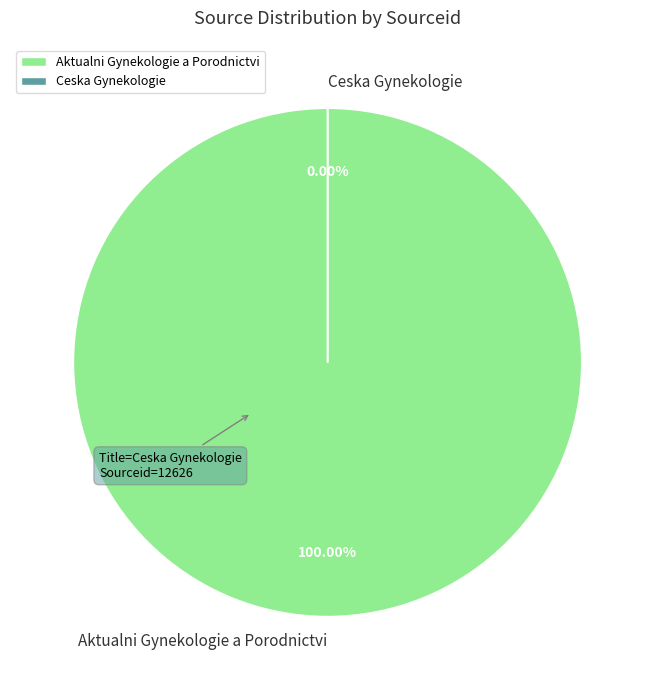

Is it true that Ceska Gynekologie is 0% of the pie?

True